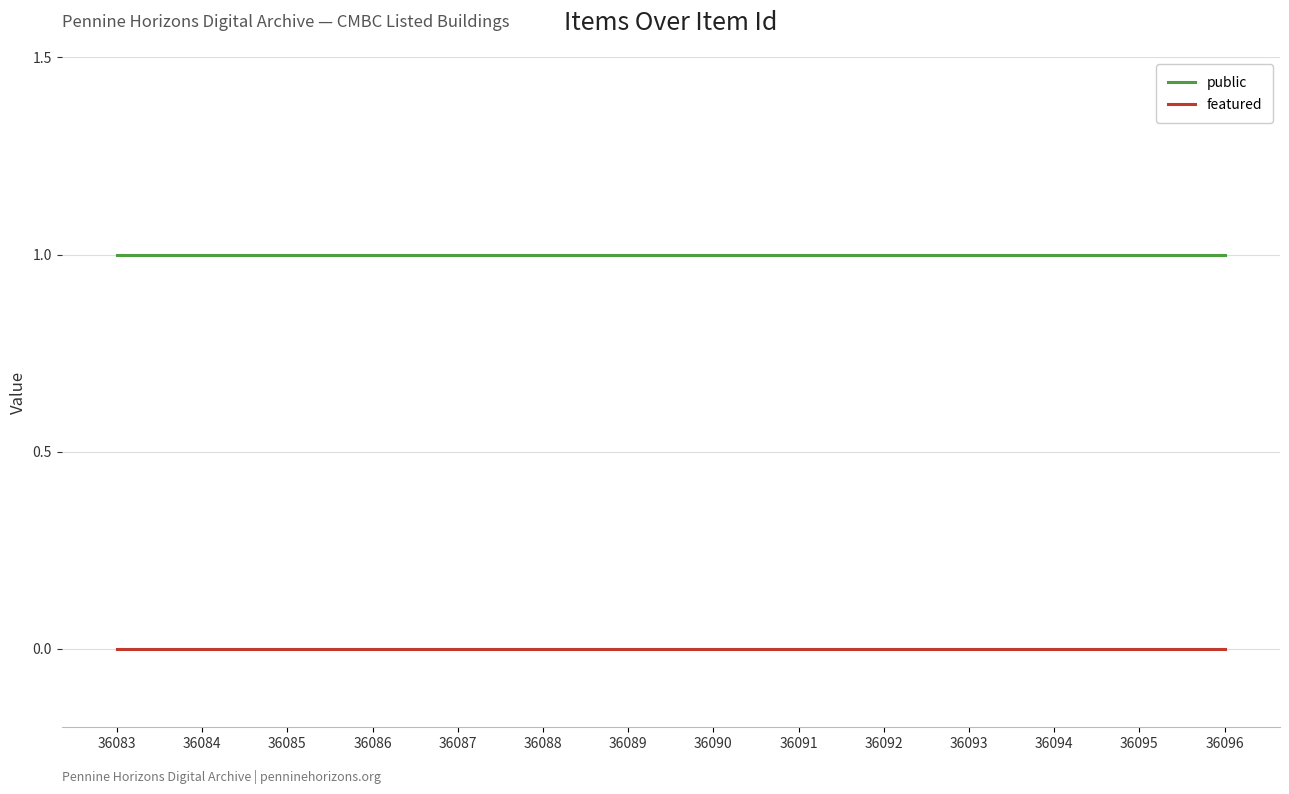

At 36083, list the series in order from largest to smallest.

public, featured